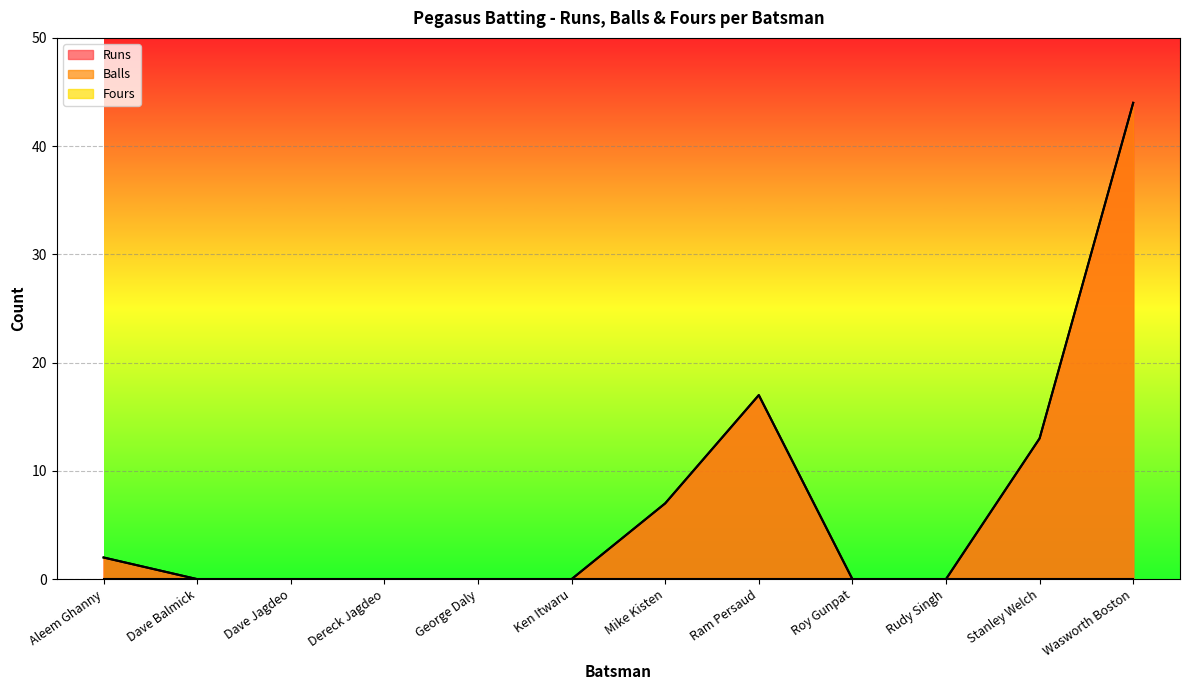

True or false: Balls and Runs intersect in this chart.

False